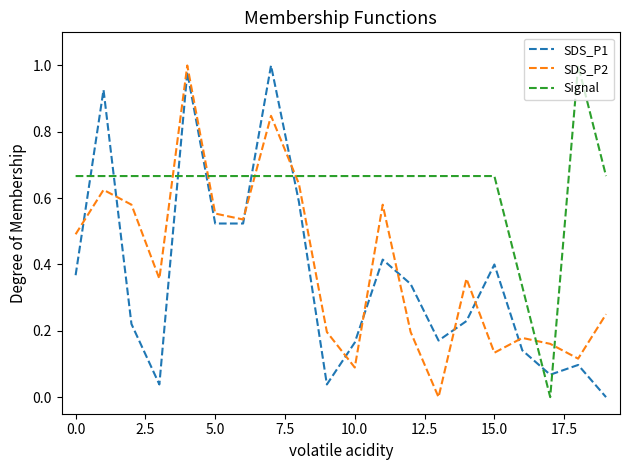

True or false: Signal and SDS_P2 intersect in this chart.

True